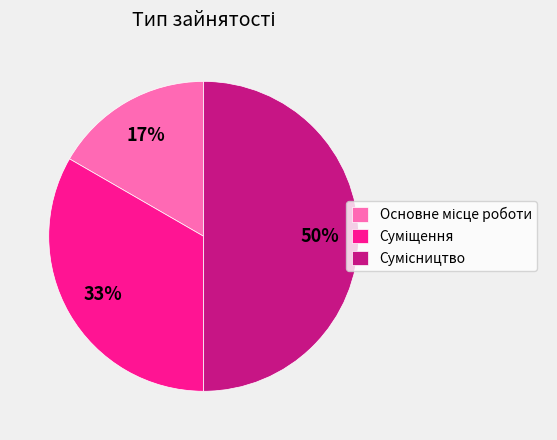

To the nearest percent, what is the average slice percentage?

33%